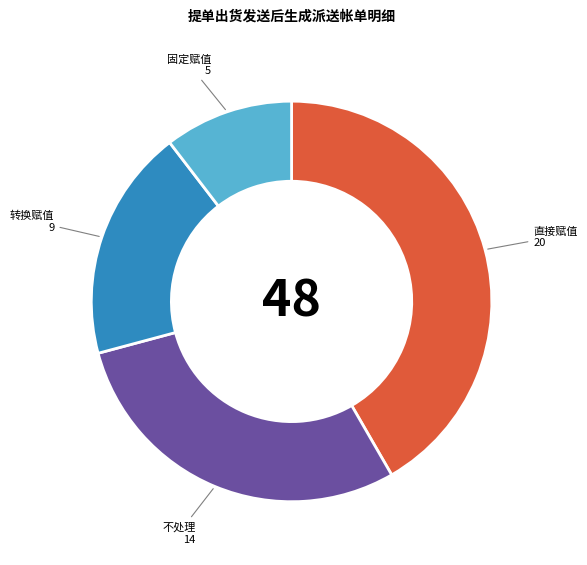

What is the largest slice in the pie chart?

直接赋值